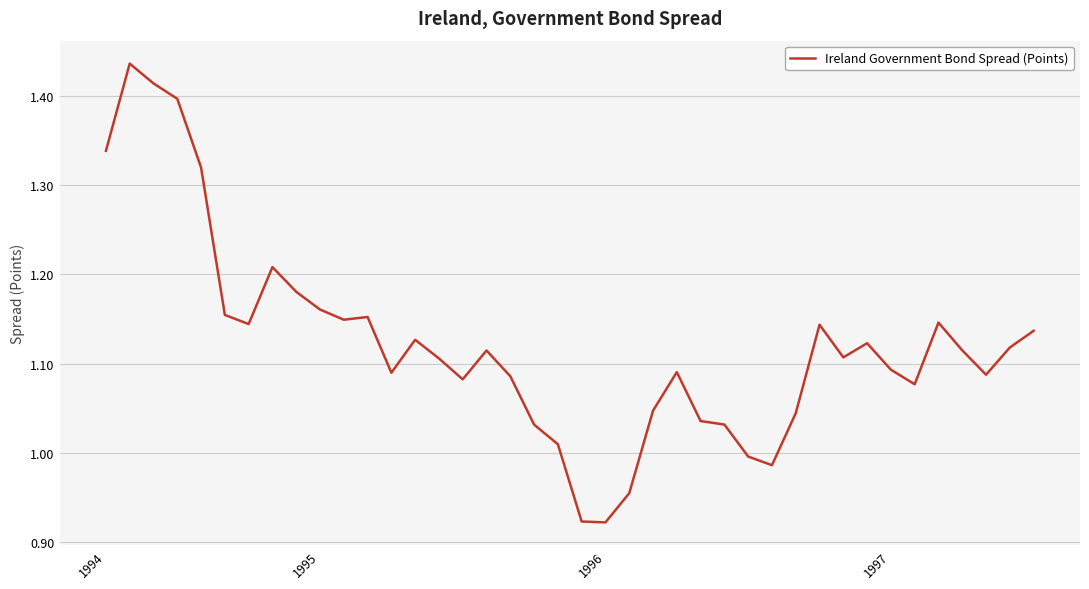

Where is the data nearest to the value 1?

27